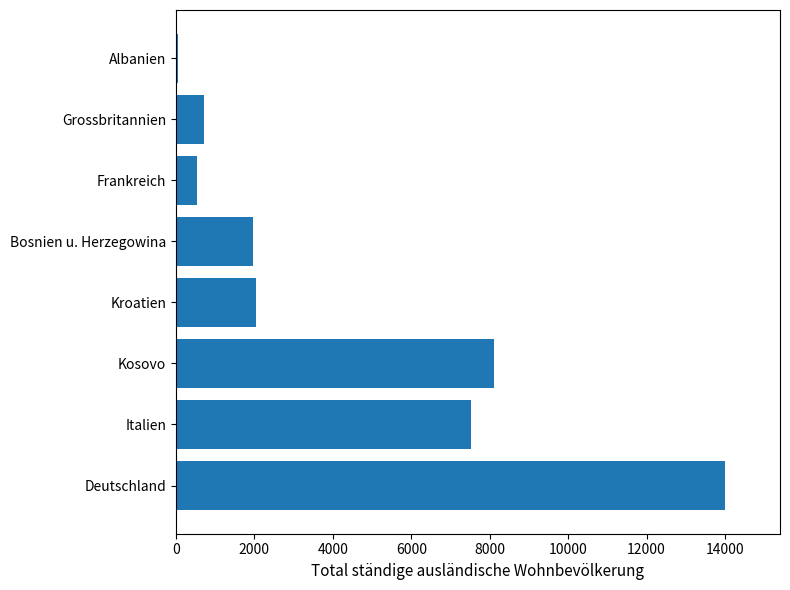

Between Grossbritannien and Italien, which is larger?

Italien